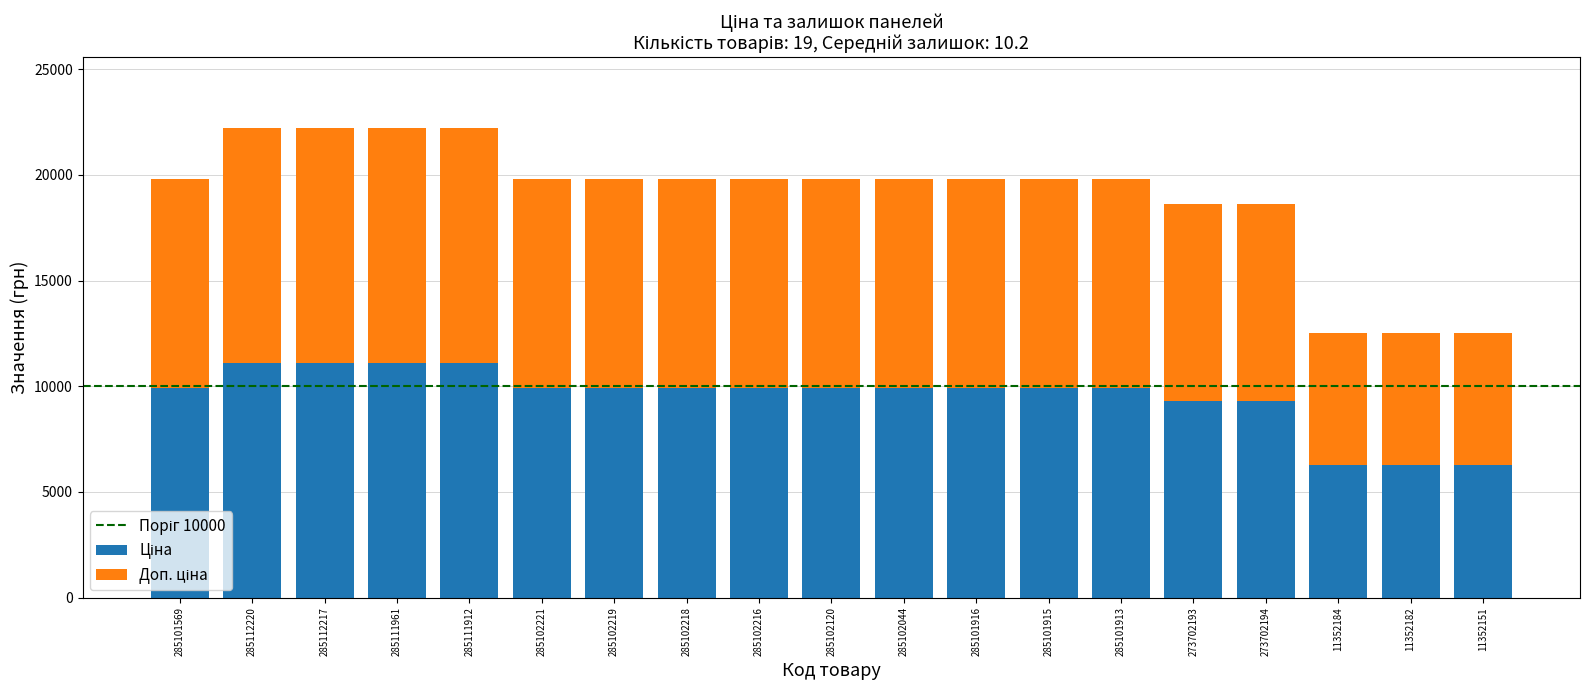

What is the total value across all series at 285101915?

19817.0